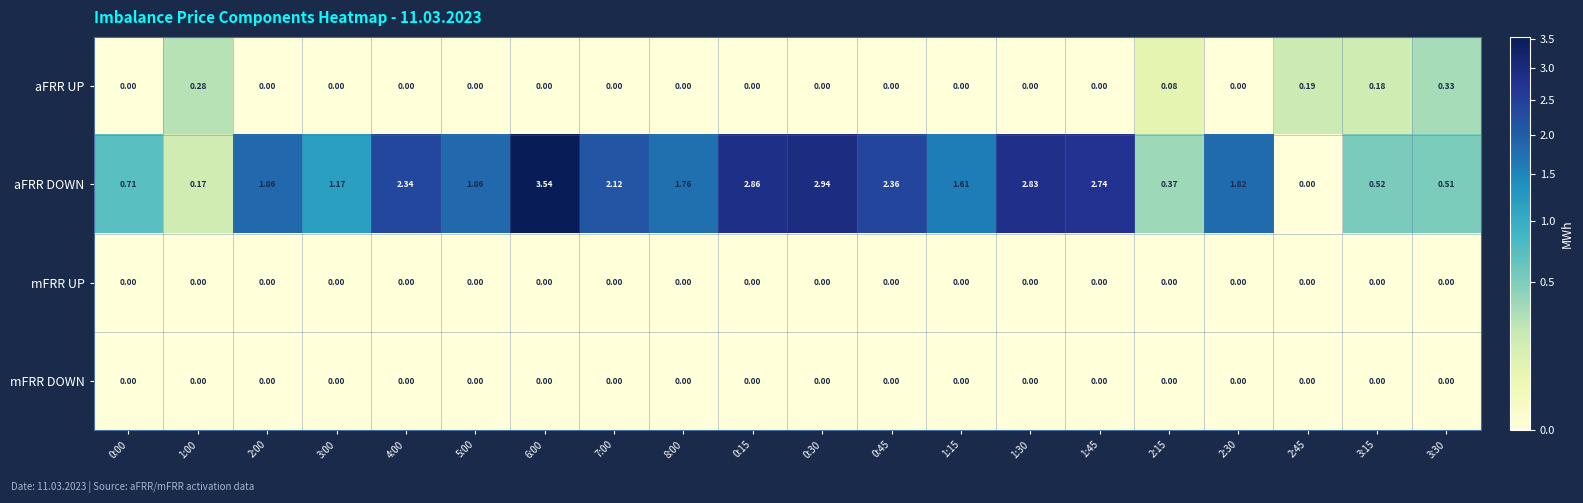

Is the value of aFRR DOWN at 8:00 greater than the value of aFRR UP at 2:15?

Yes